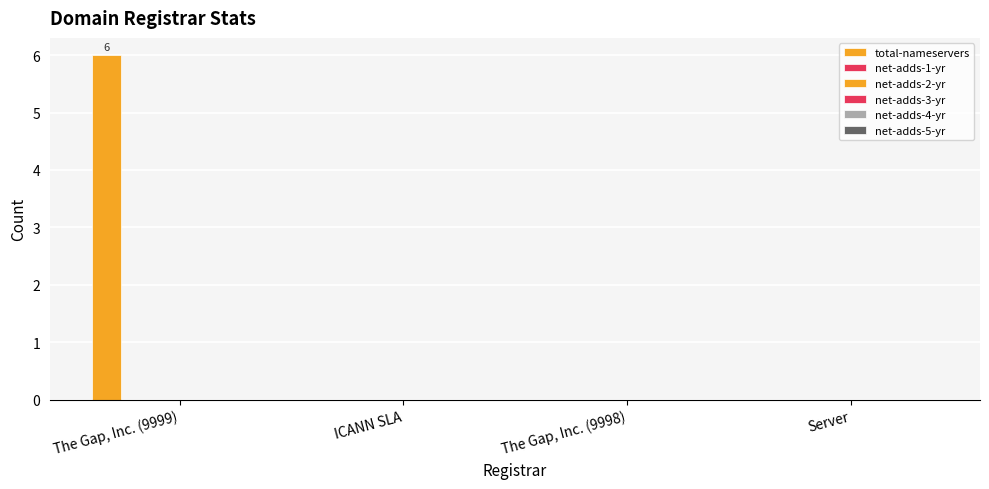

Are the bars horizontal?

No